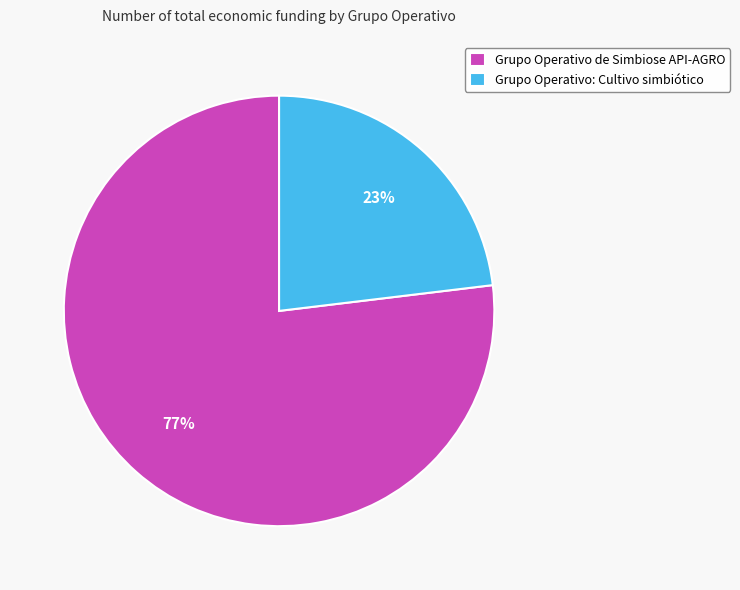

How many slices are in this pie chart?

2